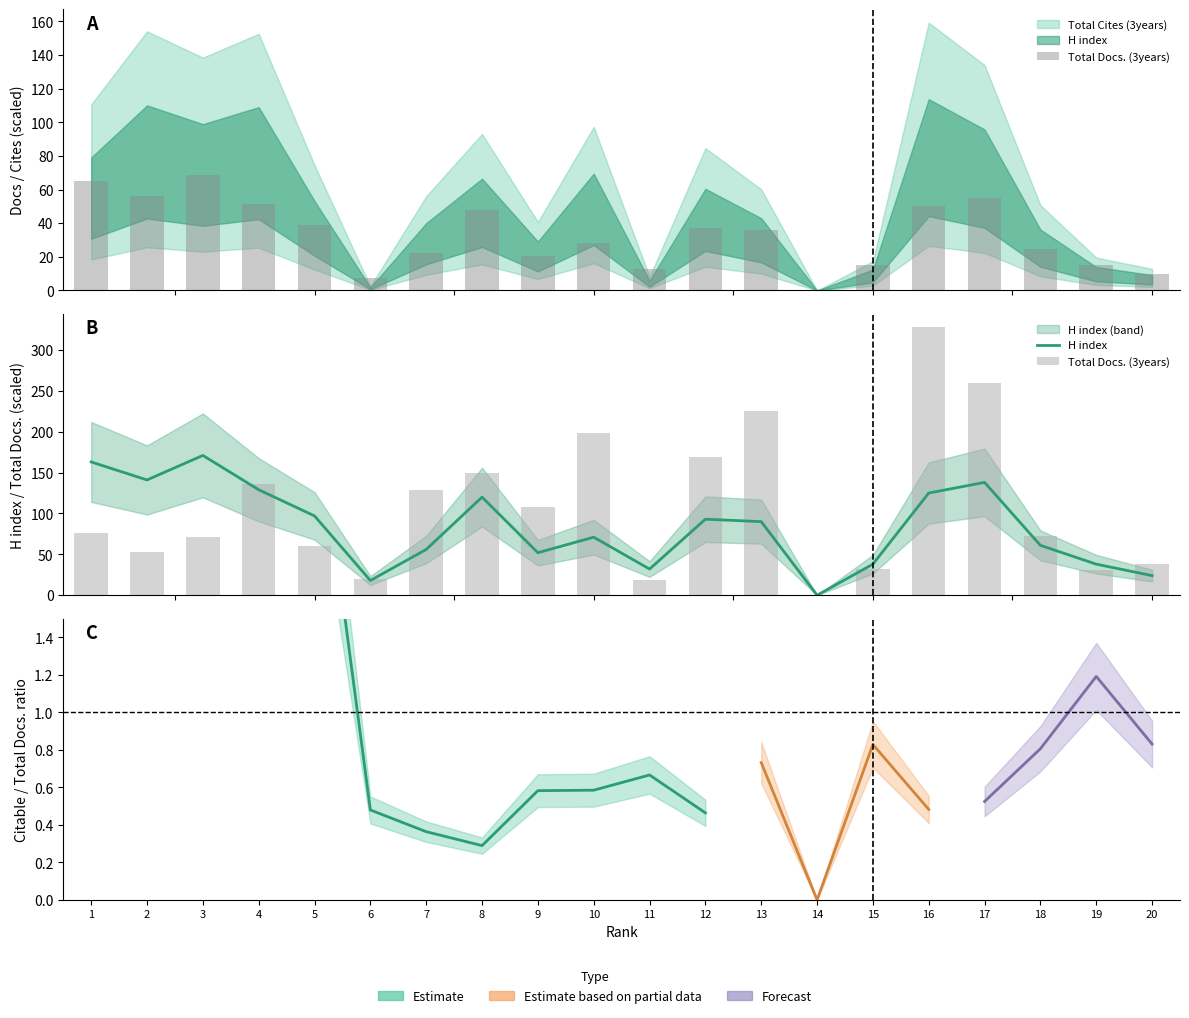

What is the value of the H index bar at the 13th from the left?

90.0